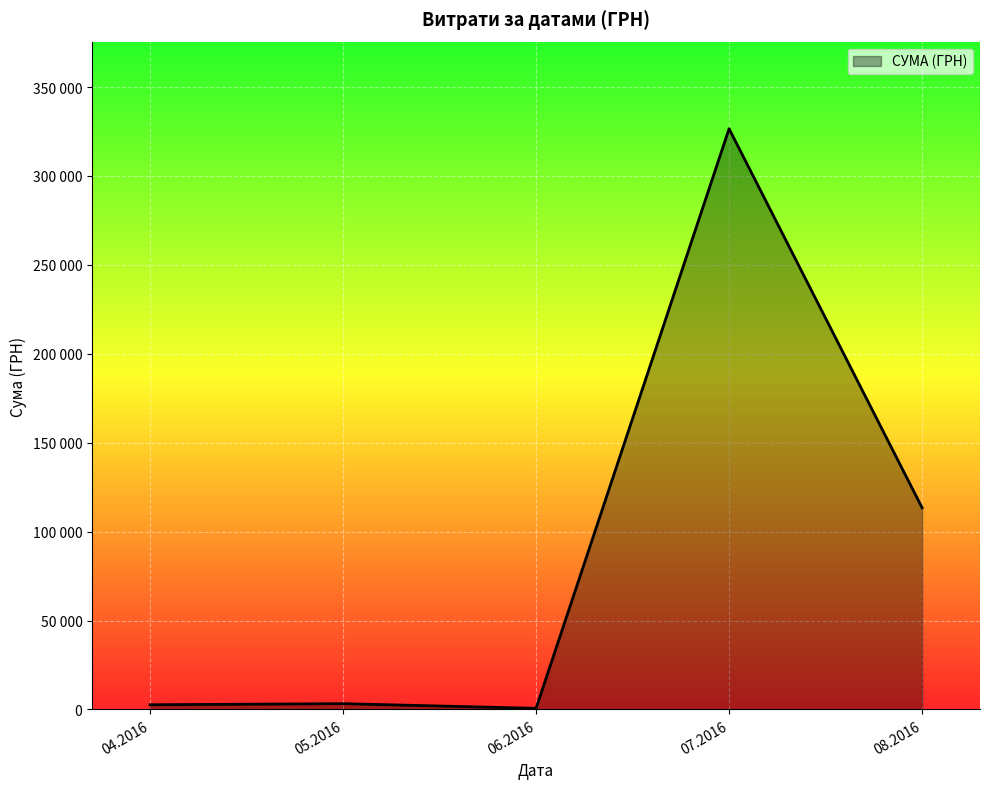

Is this an area chart (filled region under the line)?

Yes